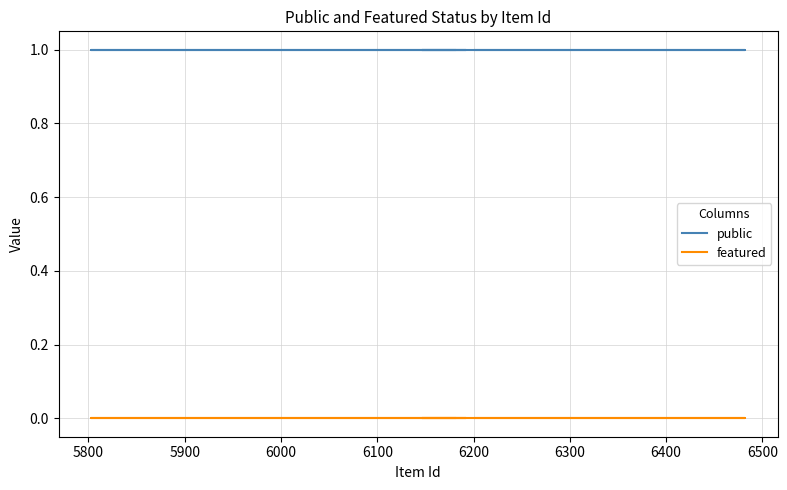

True or false: public has more than 1 interior local peaks.

False